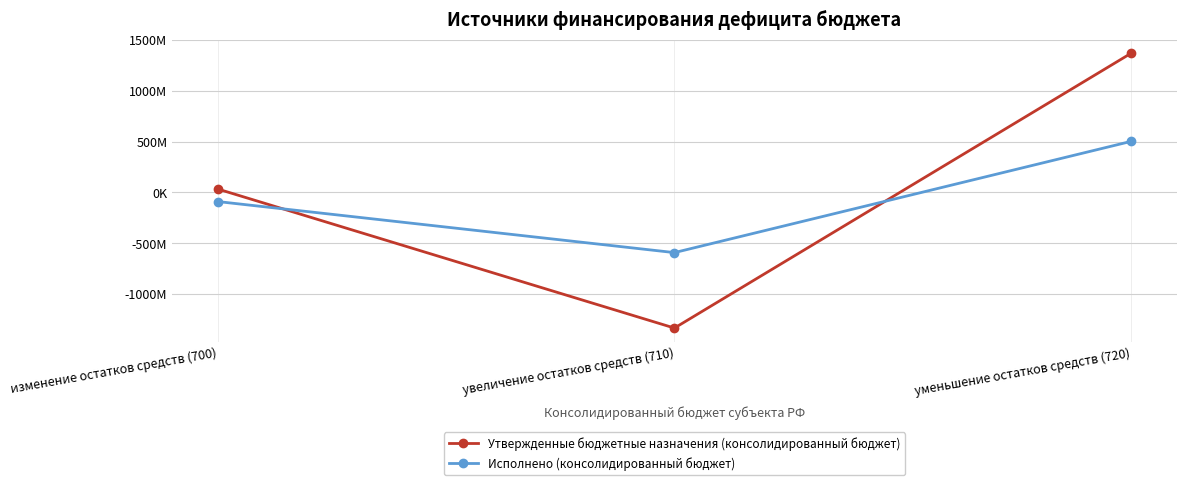

What is the sum of the Исполнено (консолидированный бюджет) values at уменьшение остатков средств (720) and увеличение остатков средств (710)?

-89736284.7